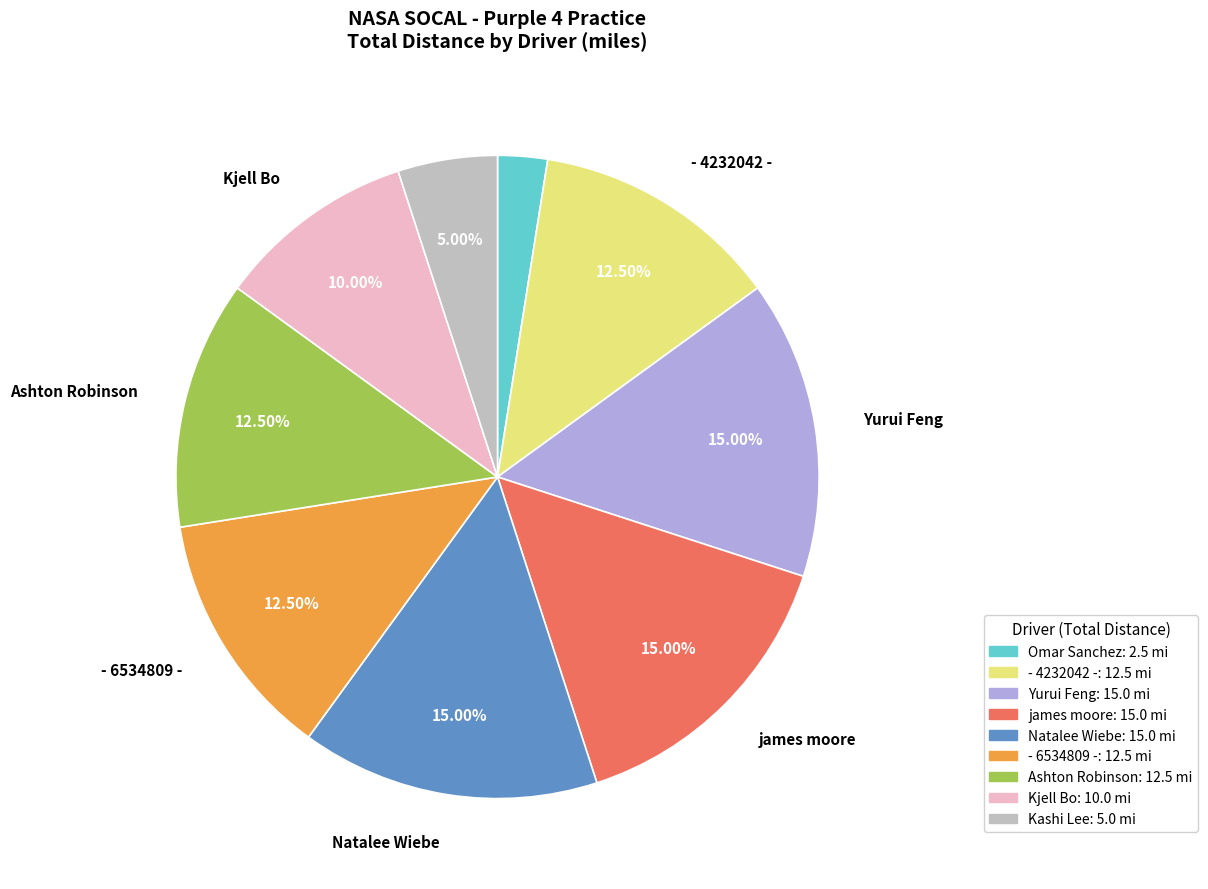

Is there a majority slice in this chart?

No